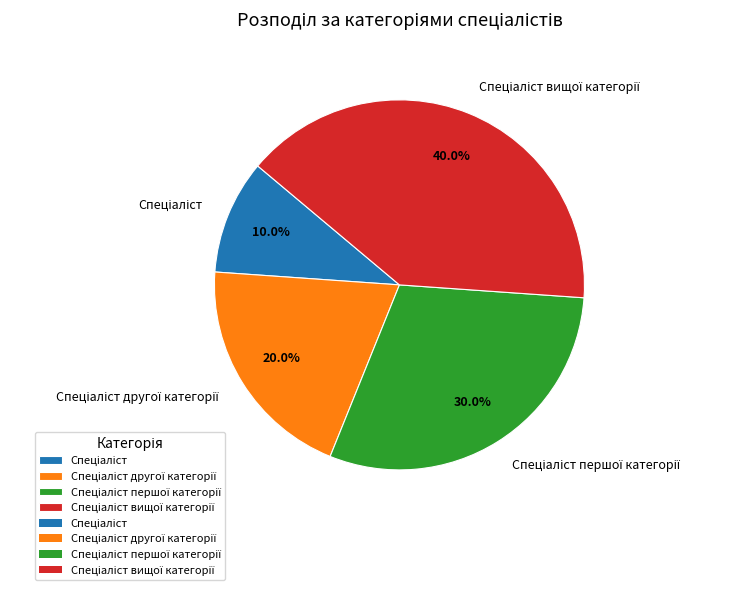

Does any single category account for the majority?

No